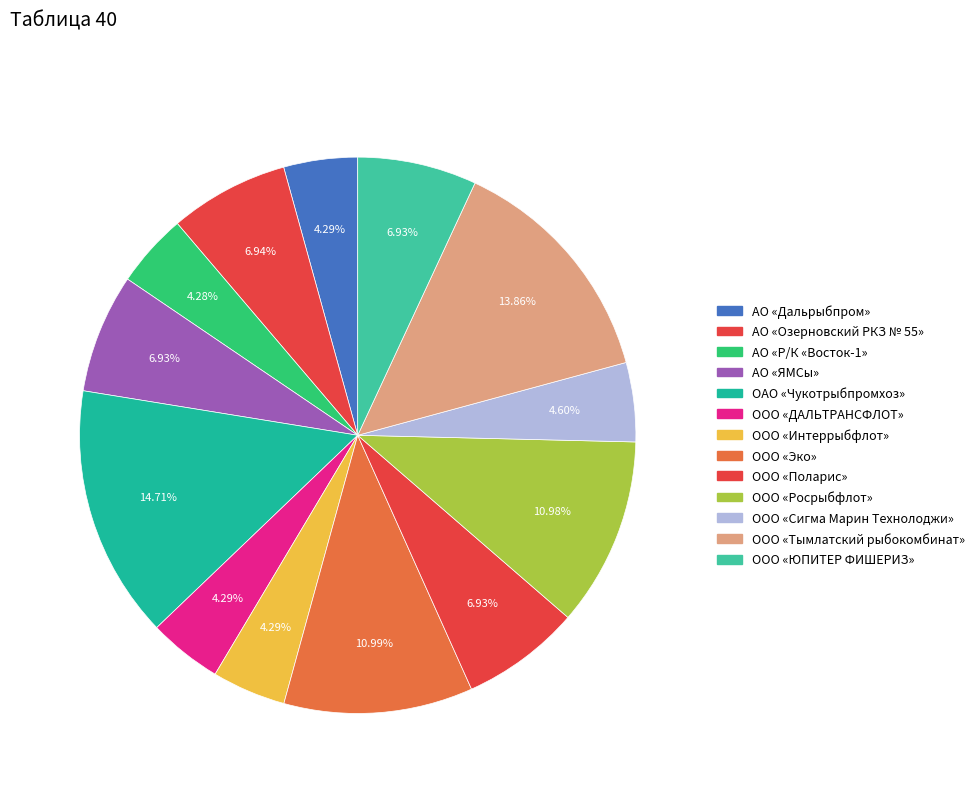

Which category has the biggest portion of the pie?

ОАО «Чукотрыбпромхоз»